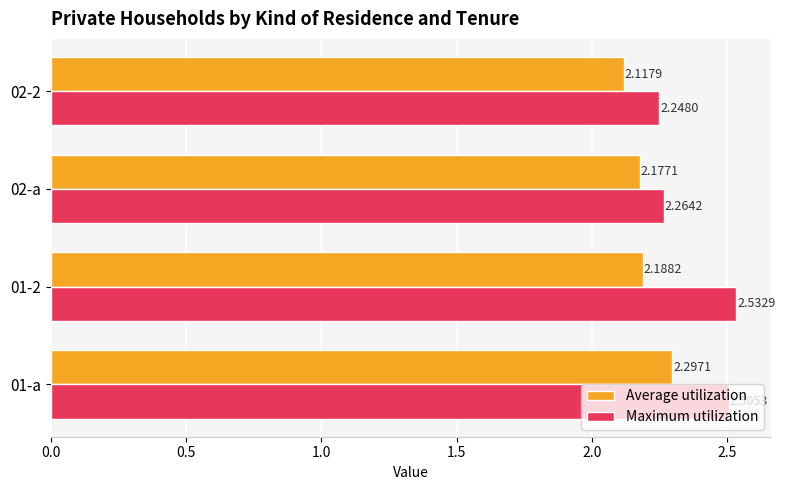

At how many categories does at least one series exceed 2?

4